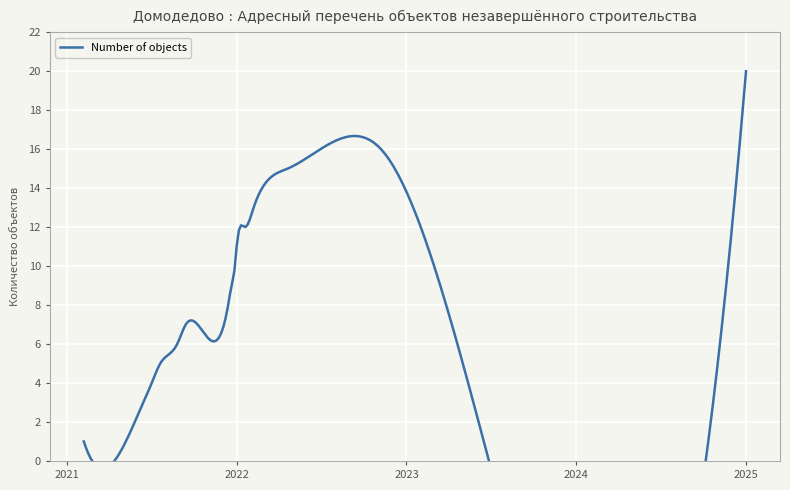

What is the sum of the values at 2021-02 and 2022-02?

15